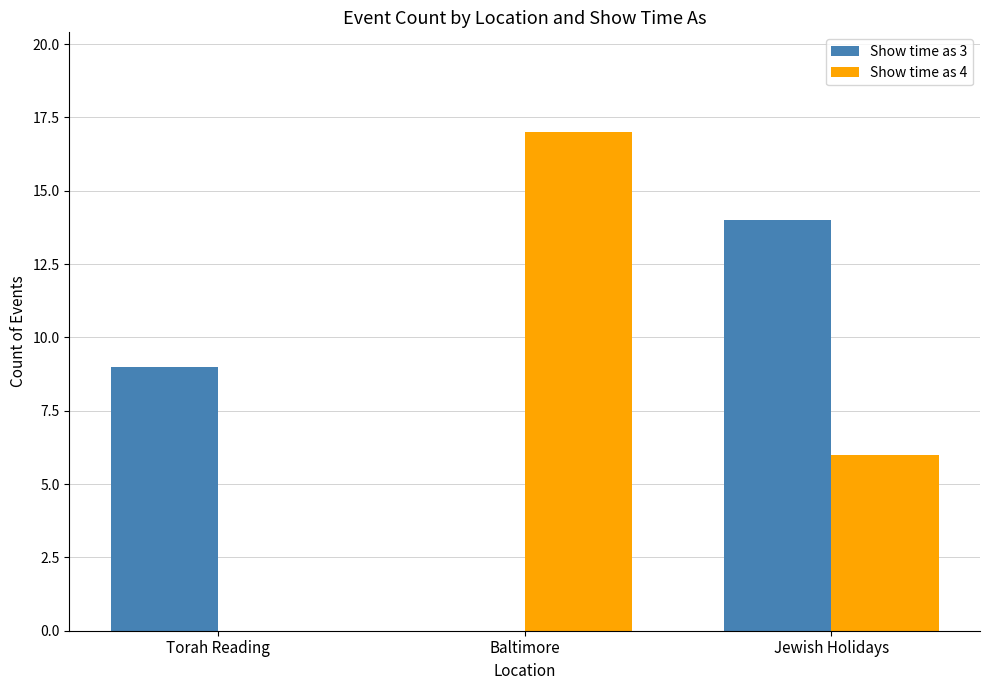

What is the difference between the Show time as 4 values at Torah Reading and Baltimore?

17